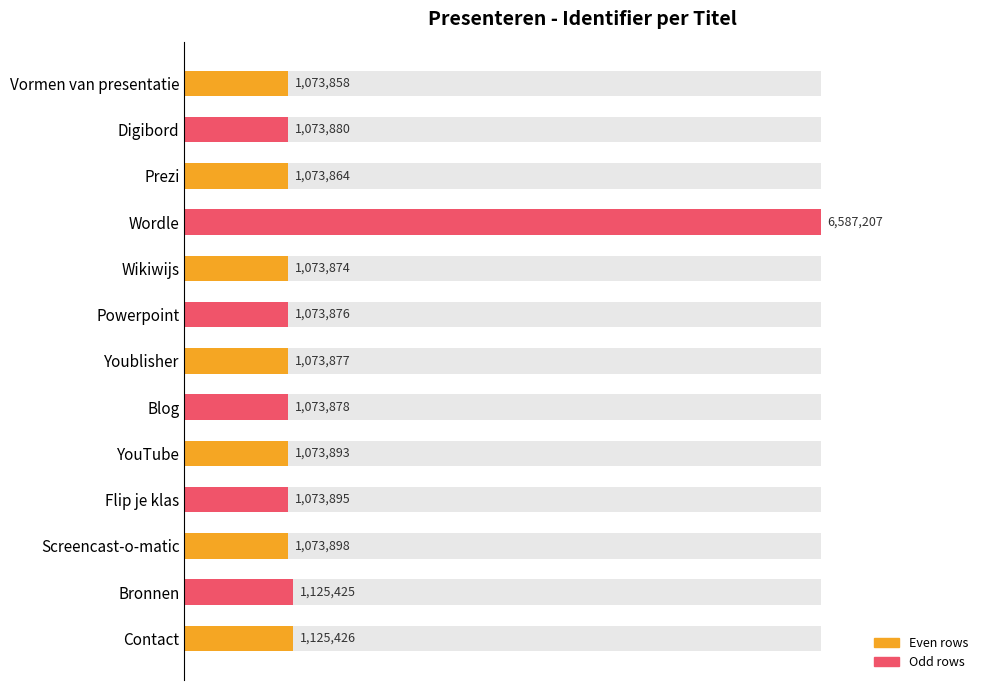

How many bars are there in total?

13